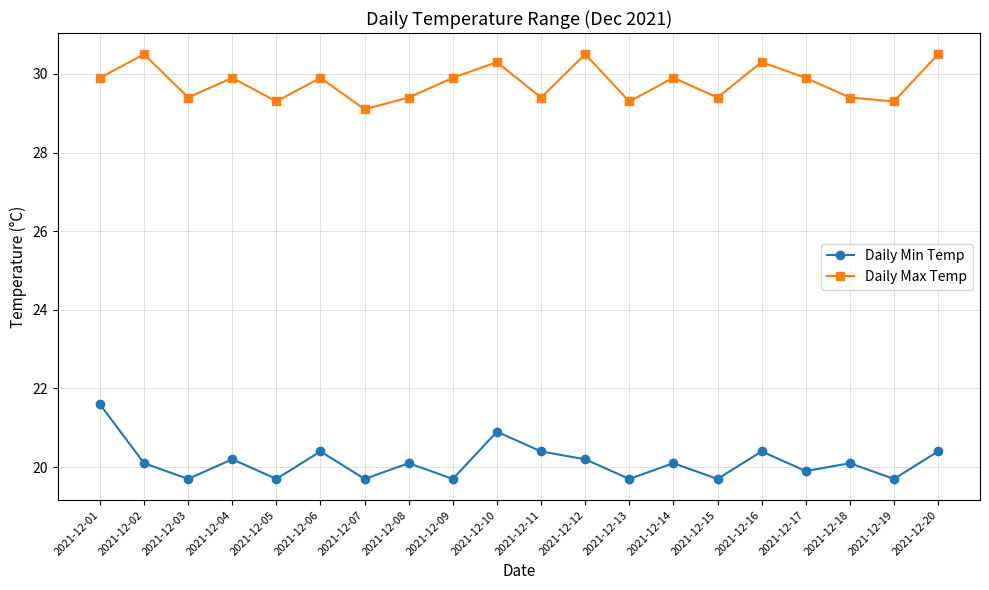

What is the greatest value displayed?

30.5